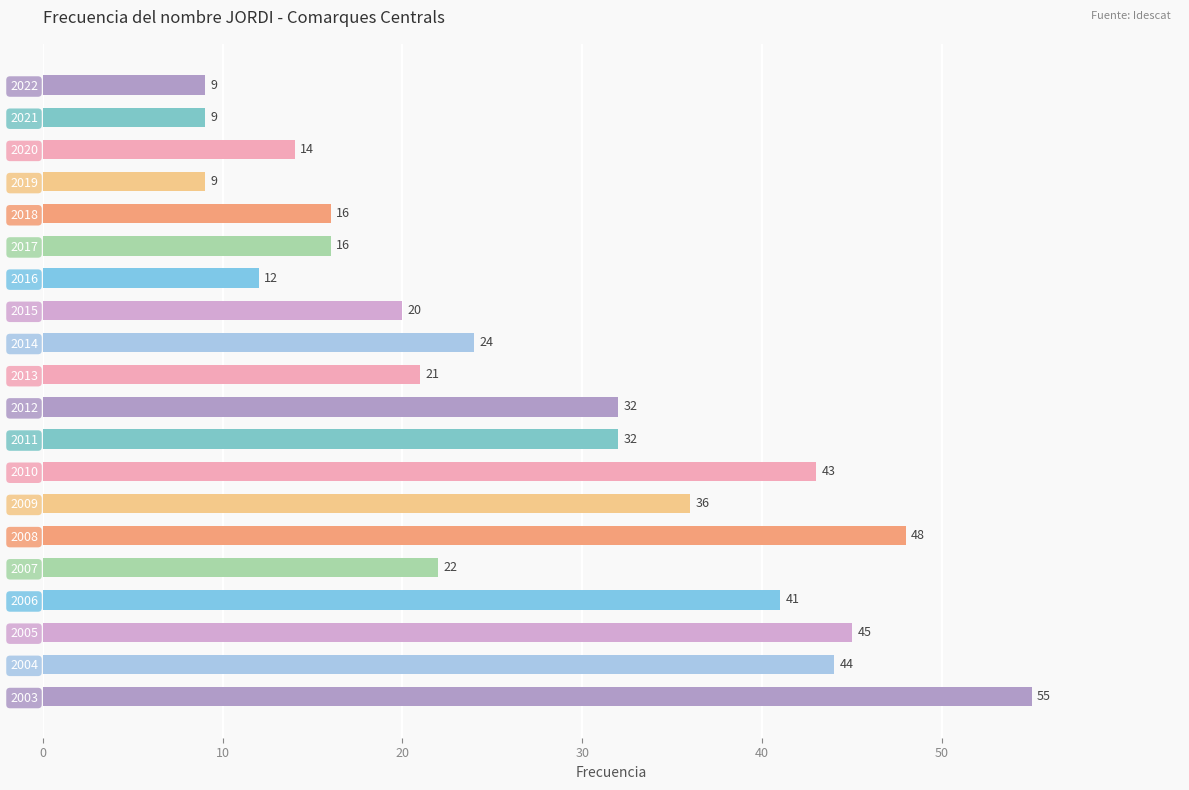

Reading top to bottom, extract all data points from this chart.

9	9	14	9	16	16	12	20	24	21	32	32	43	36	48	22	41	45	44	55